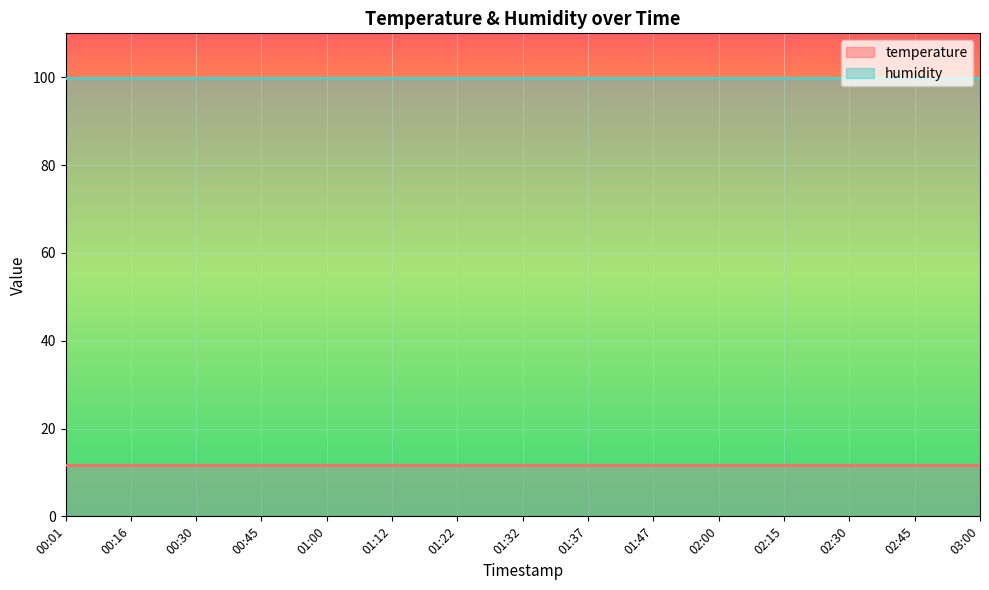

What is the average value of the temperature series?

11.8